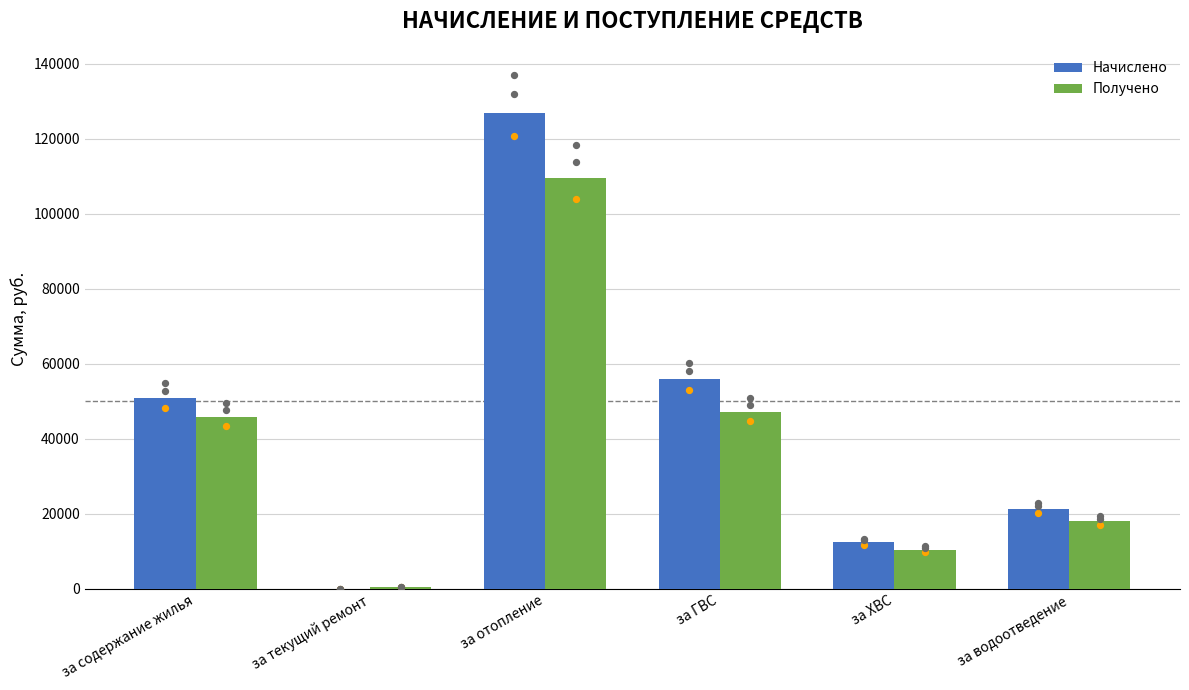

Which series reaches the maximum Y coordinate?

Начислено